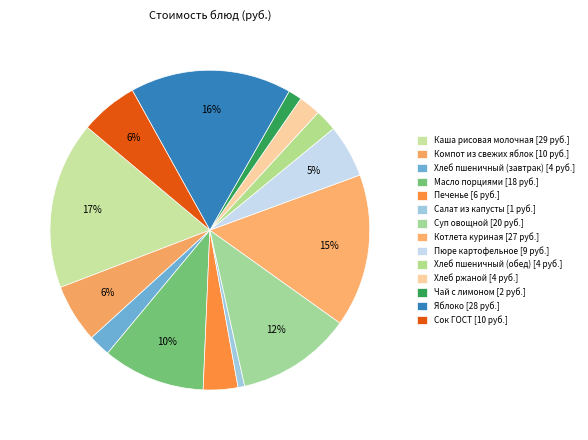

How many segments does this pie chart have?

14